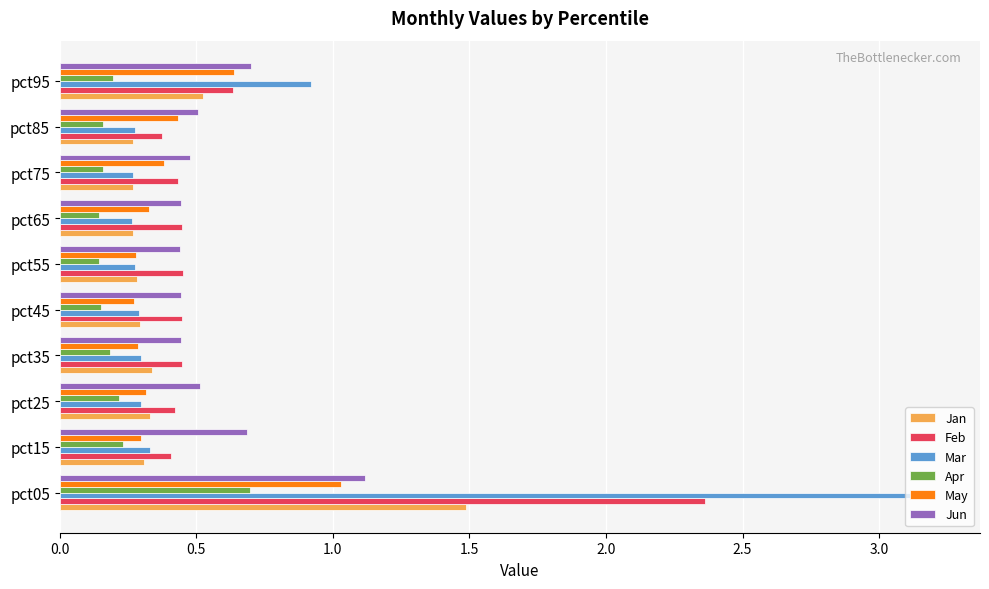

What is the total value across all series at pct25?

2.1